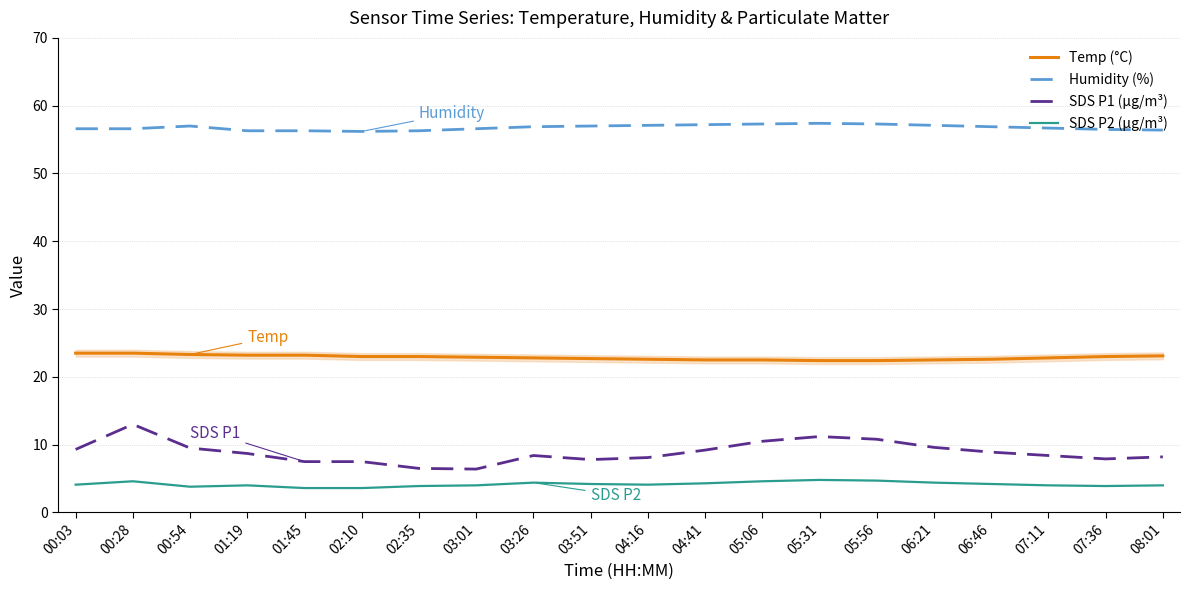

True or false: SDS P2 (µg/m³) and Humidity (%) intersect in this chart.

False